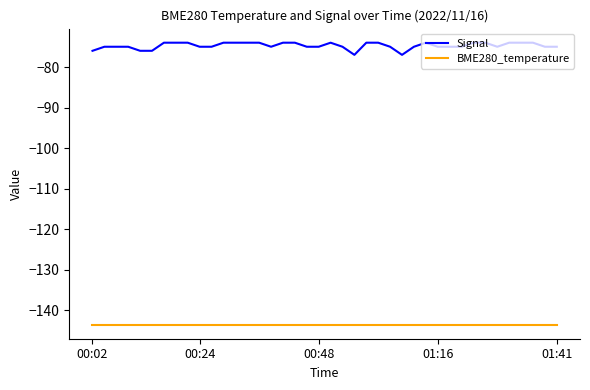

What is the smallest value displayed?

-143.6